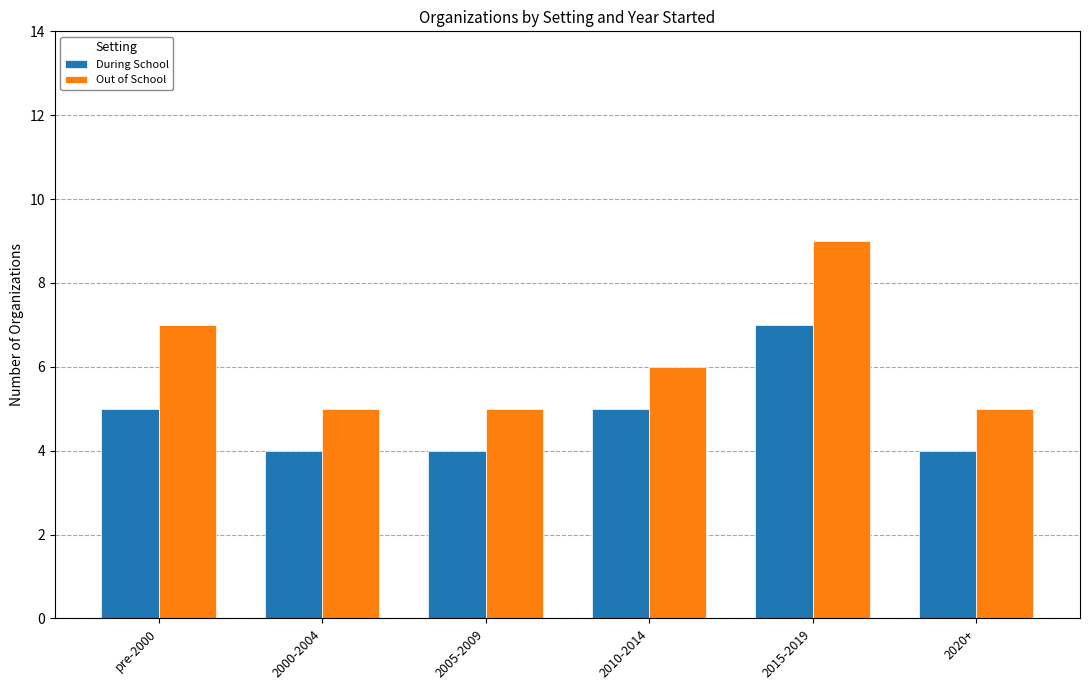

Reading right to left, what are all the values shown in this chart?

During School: 4	7	5	4	4	5
Out of School: 5	9	6	5	5	7